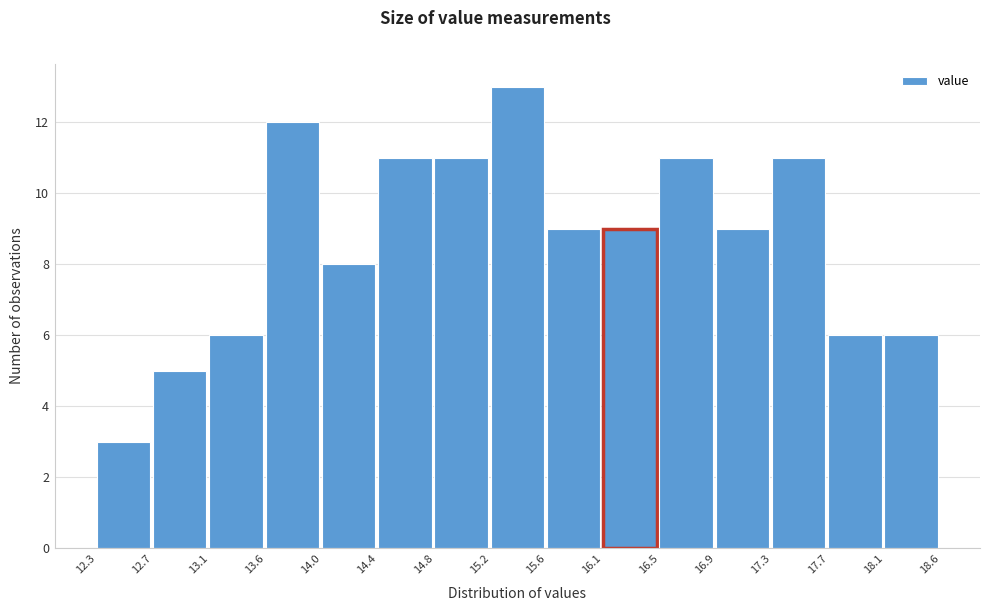

How tall is the bar that spans 17.7 to 18.1 on the x-axis? The values are not printed on the chart, so give them approximately, as read against the axis.

6